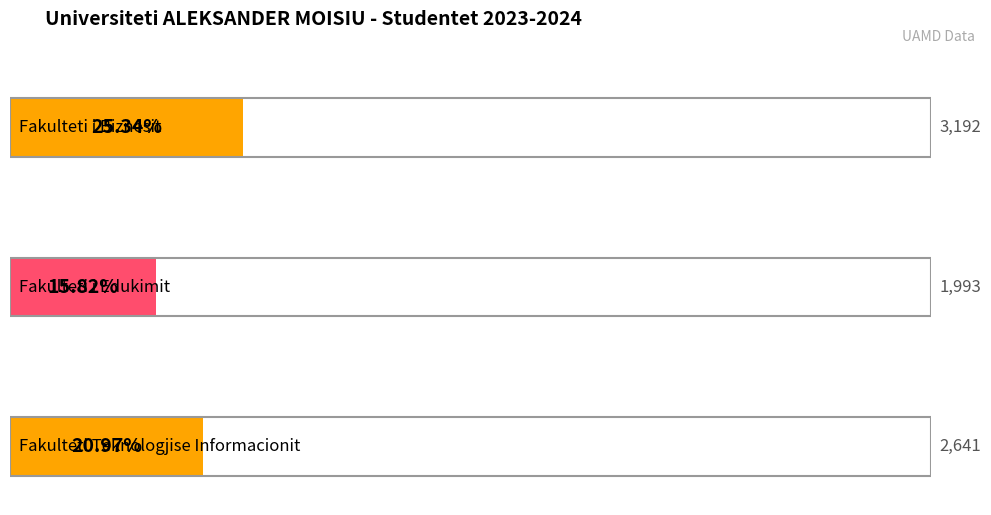

What is the minimum value shown in the chart?

1993